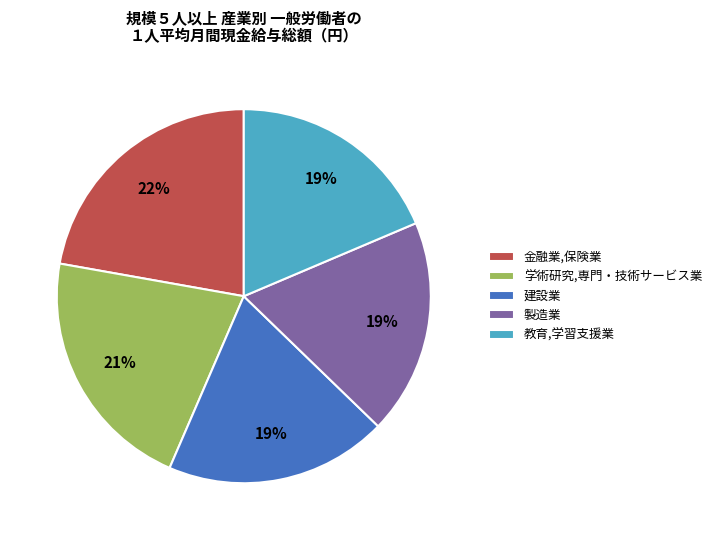

To the nearest percent, what portion does 製造業 represent?

19%